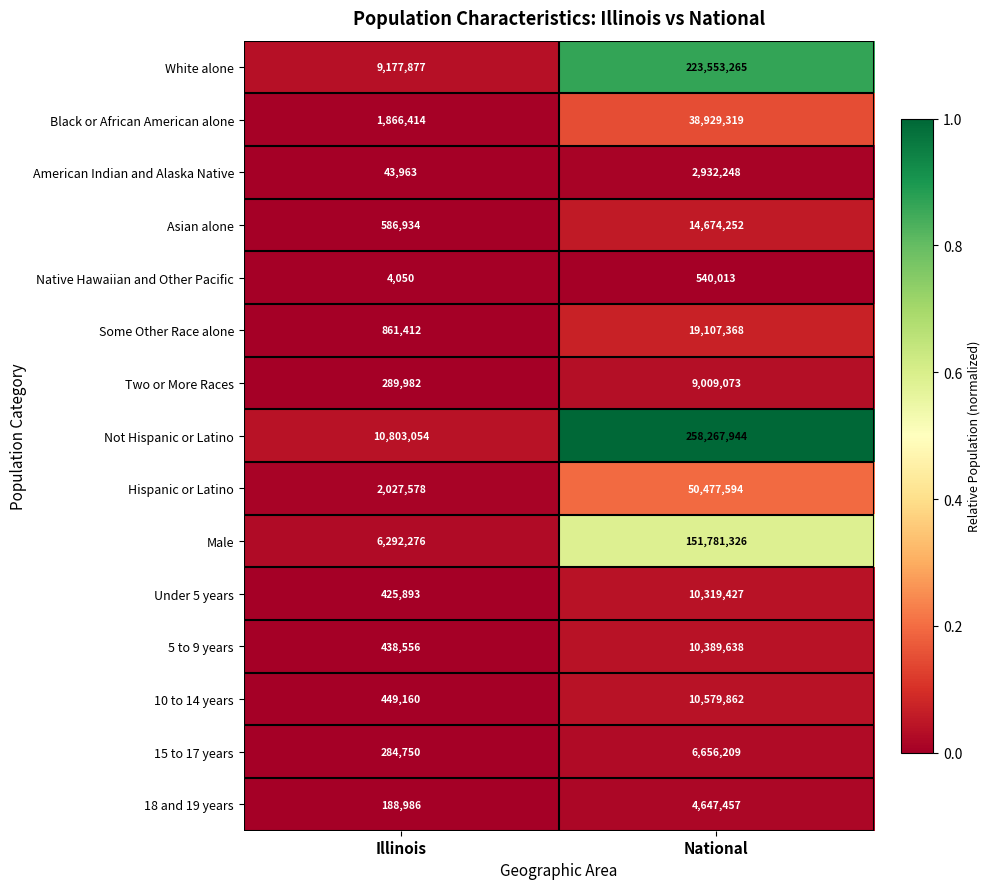

Is it true that Not Hispanic or Latino equals 18539747 at Illinois?

False